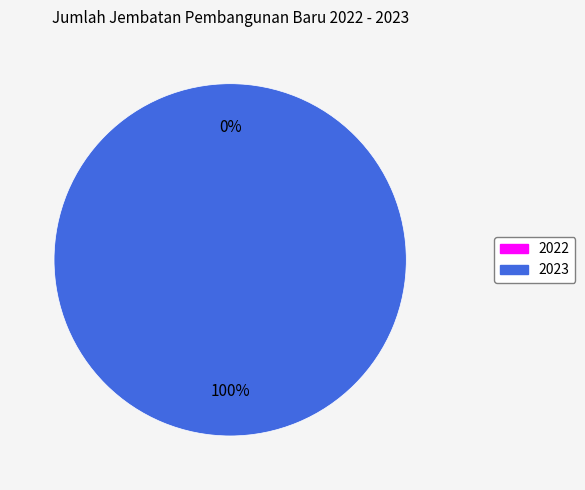

Rank the categories by value from lowest to highest.

2022, 2023